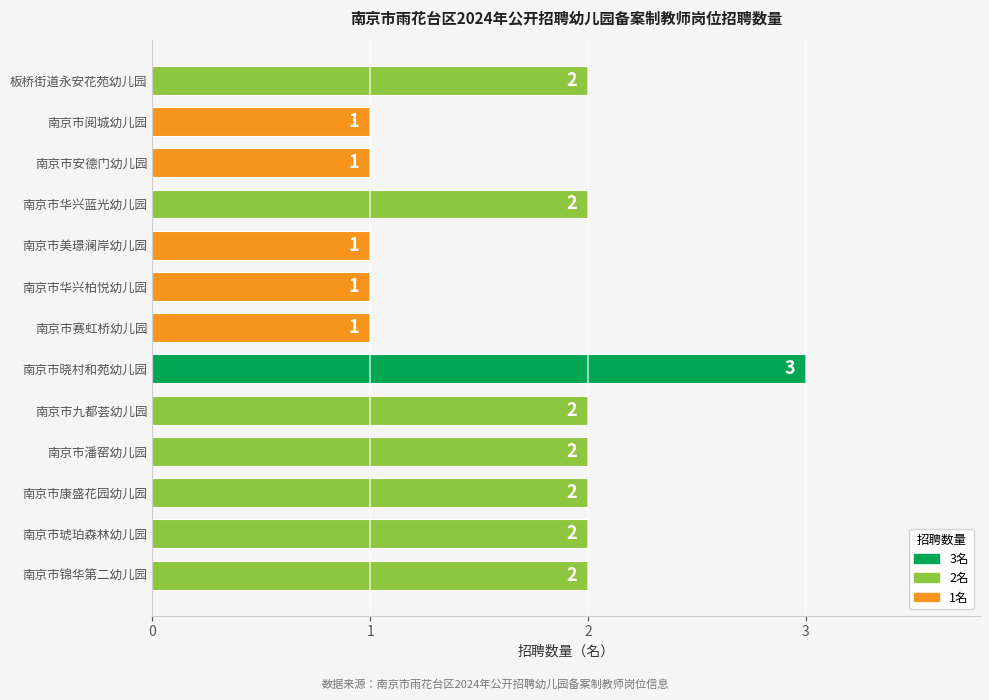

The value at 南京市九都荟幼儿园 is 3. True or false?

False